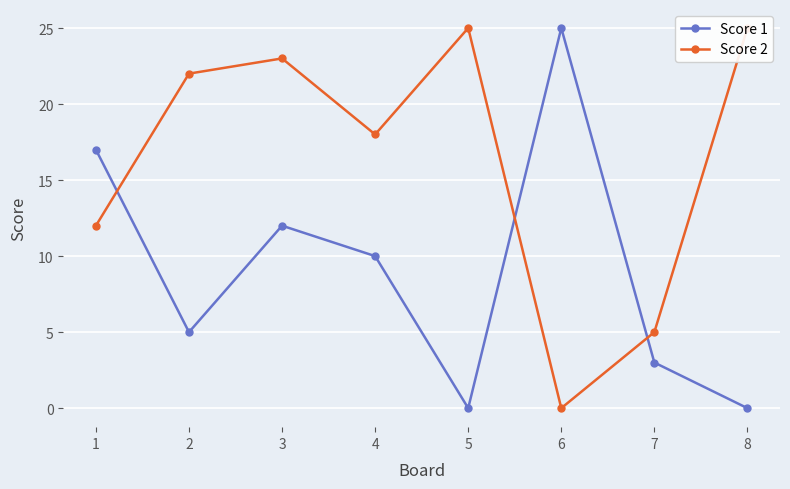

How many intersections are there between Score 1 and Score 2?

3